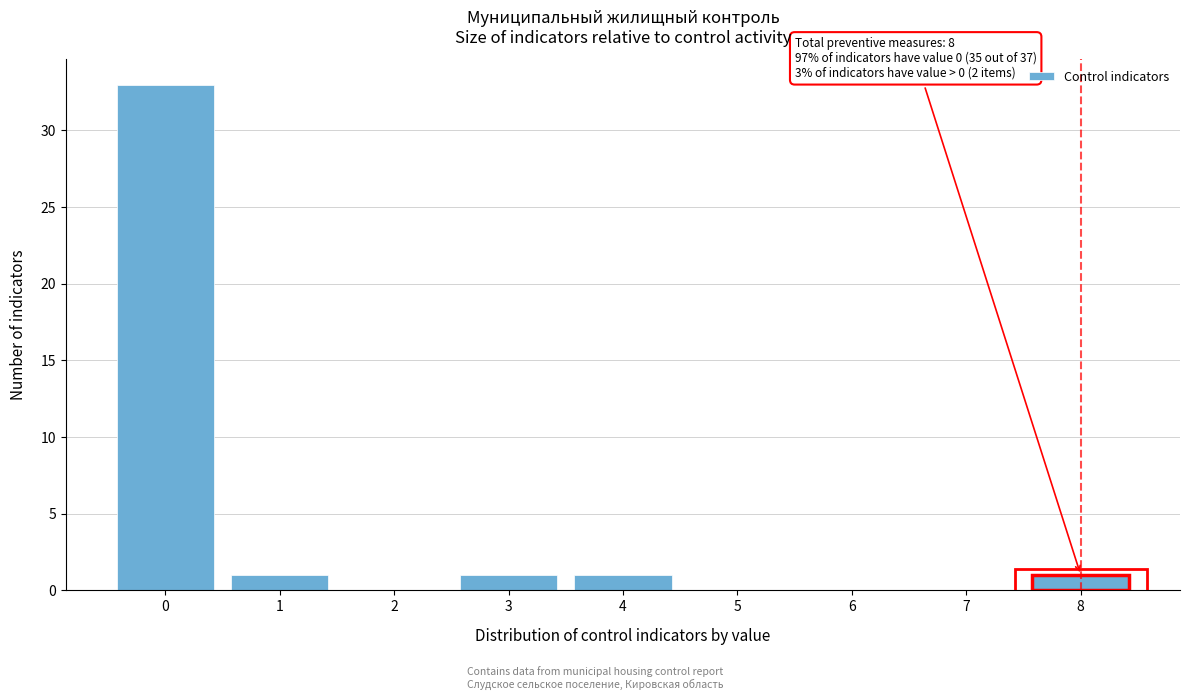

Which range on the x-axis has the tallest bar?

-0.5 to 0.5